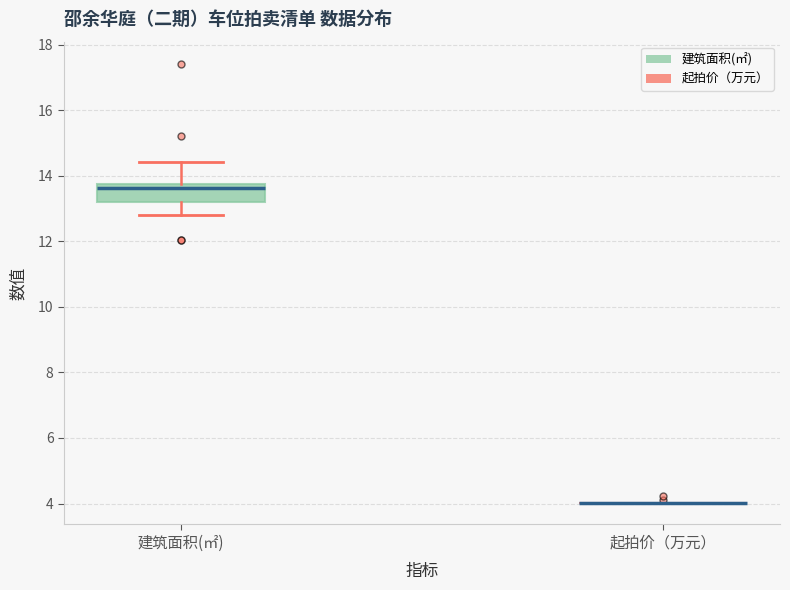

Comparing the boxes themselves (not the whiskers), which one is the tallest?

建筑面积(㎡)